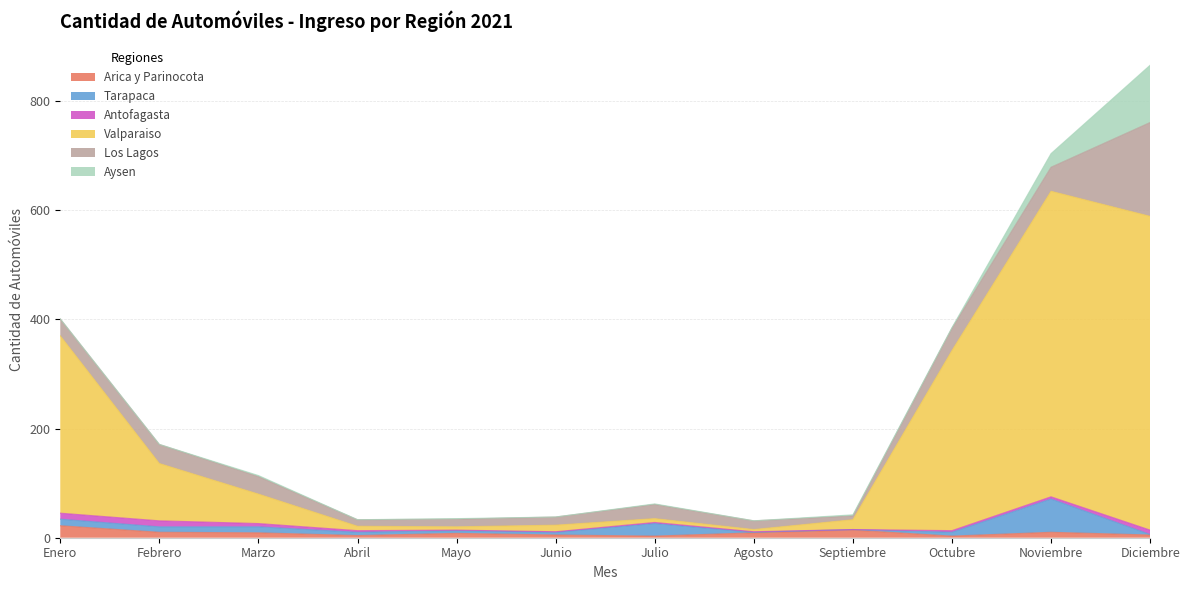

Is it true that Los Lagos equals 26 at Julio?

True